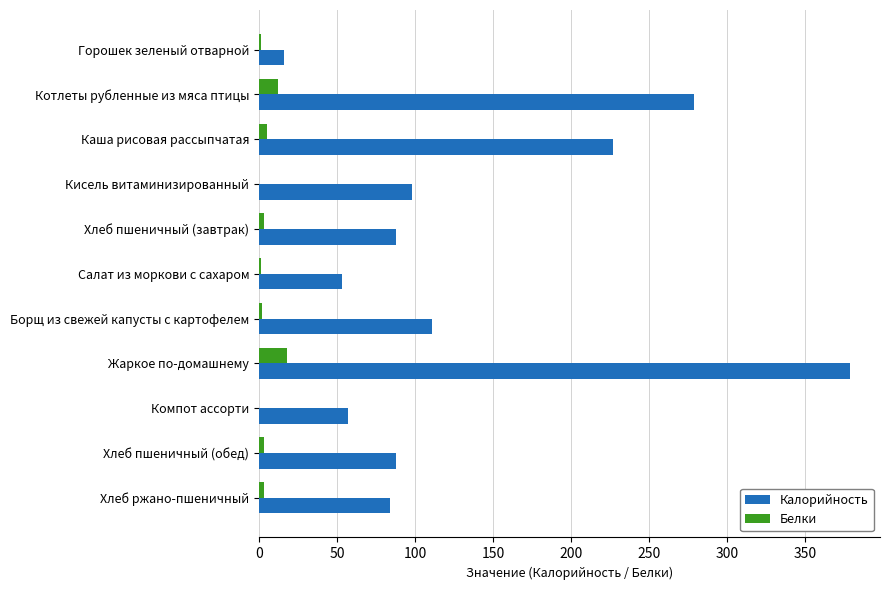

Between Котлеты рубленные из мяса птицы and Жаркое по-домашнему, which series saw the biggest shift?

Калорийность